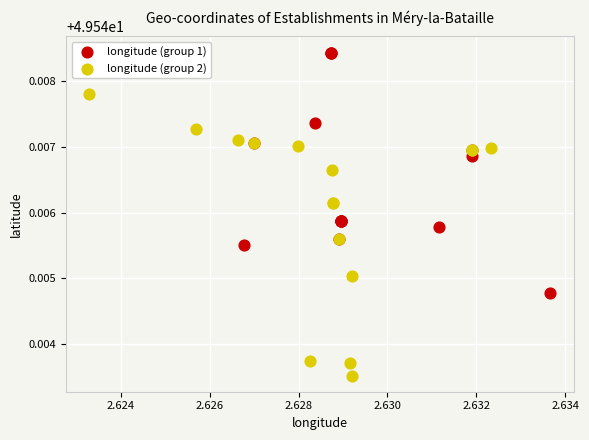

Which series reaches the maximum Y coordinate?

longitude (group 1)